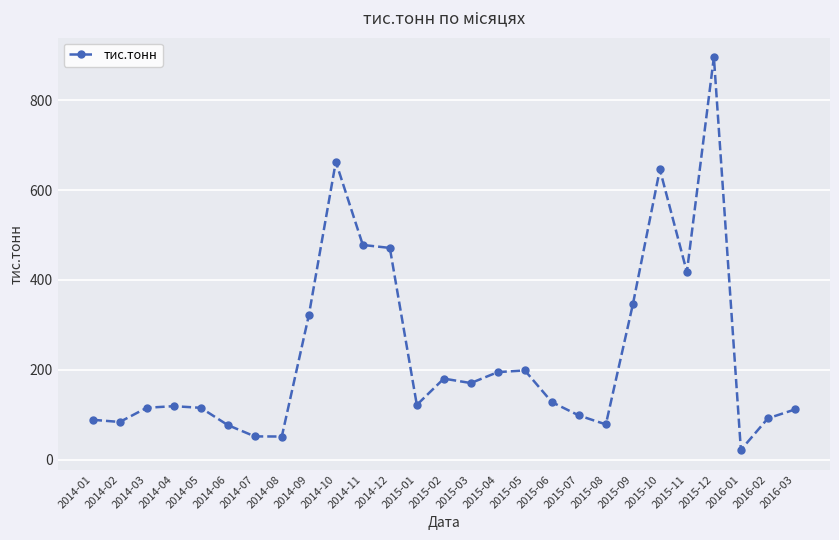

True or false: the data shows 115.5 at 2014-05.

True